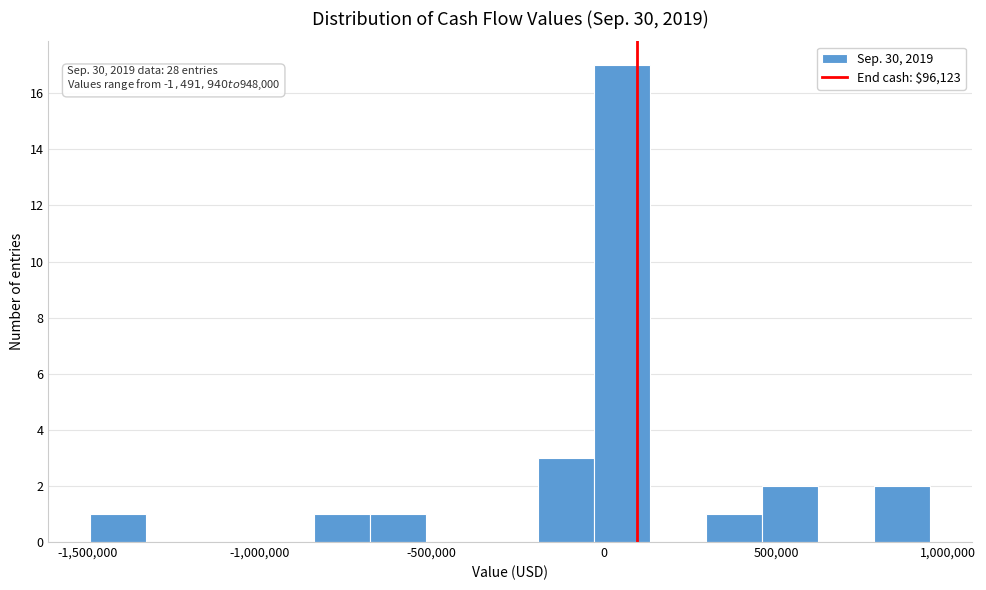

Read against the x-axis, roughly where is the centre of the tallest bar?

50000